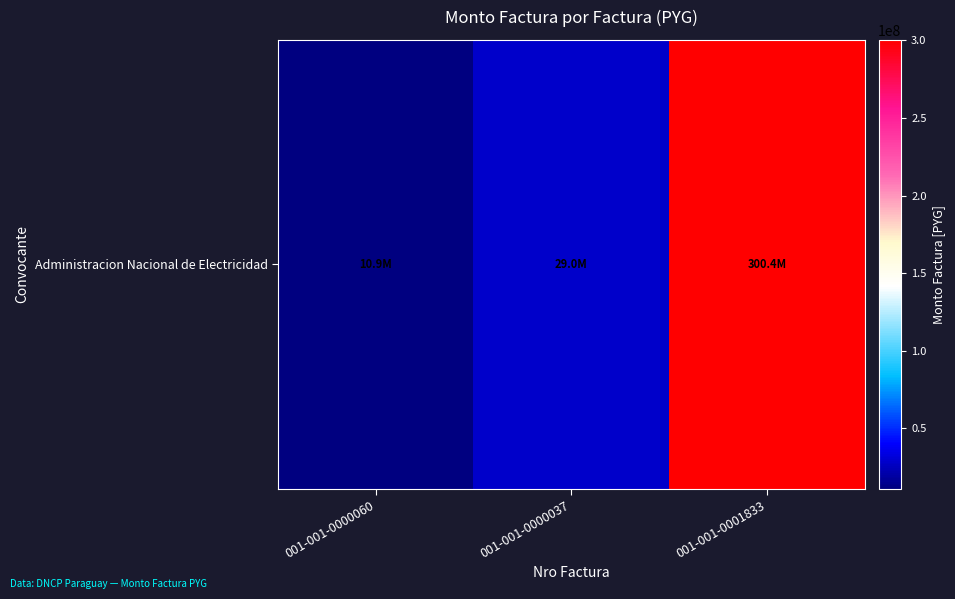

What is the greatest value displayed?

300377036